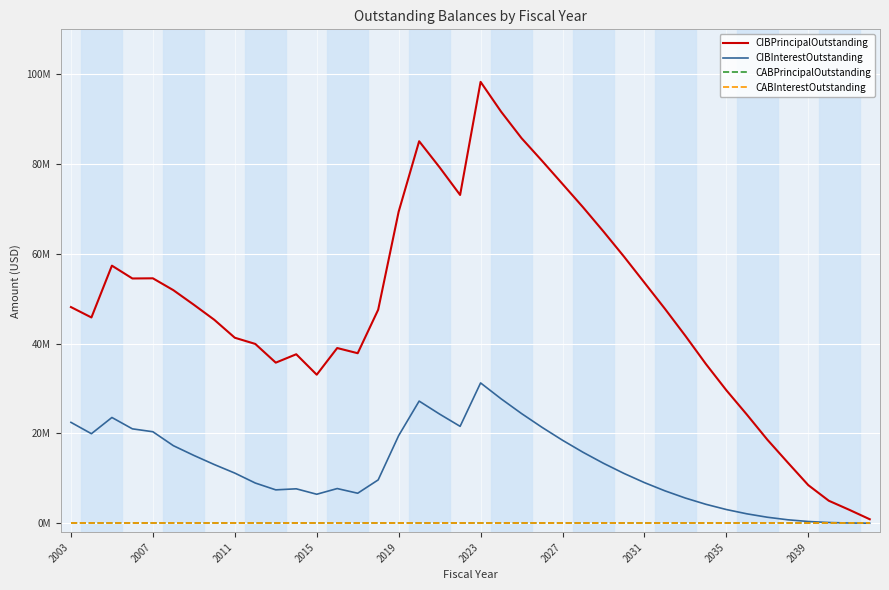

True or false: CABPrincipalOutstanding has more than 2 interior local peaks.

False